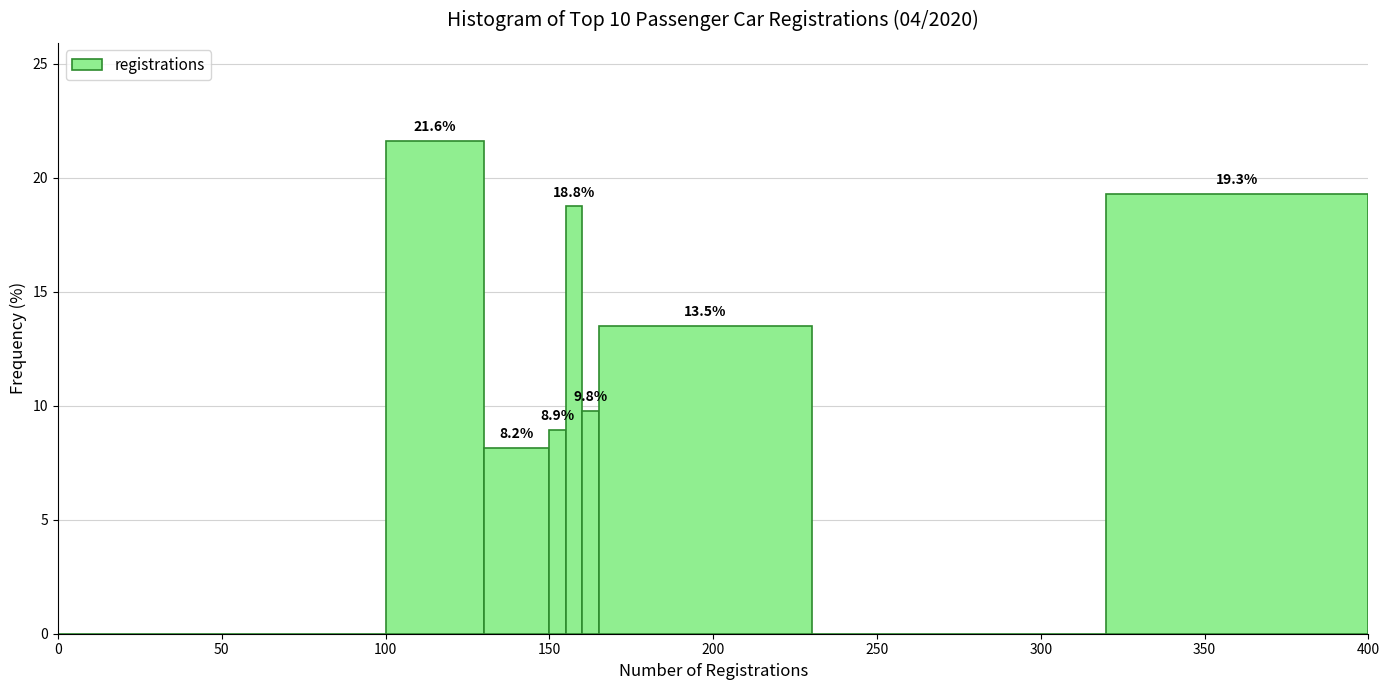

Around what value on the x-axis is the tallest bar? Give the approximate position of its centre, as read against the axis.

115